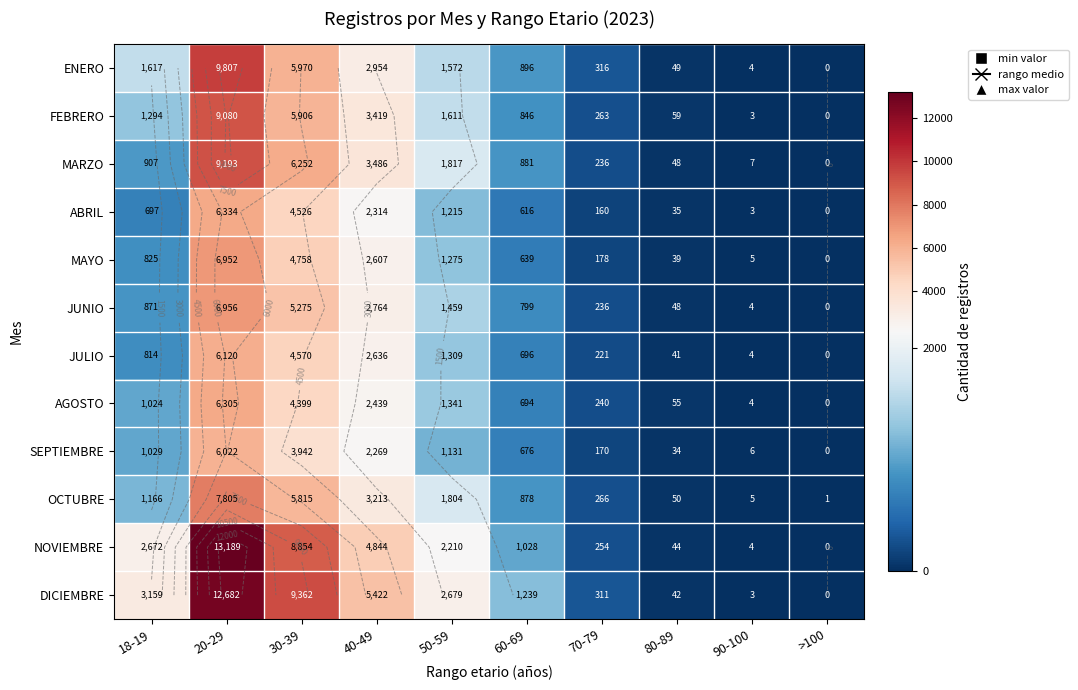

Is the value of SEPTIEMBRE at 50-59 greater than the value of OCTUBRE at 40-49?

No